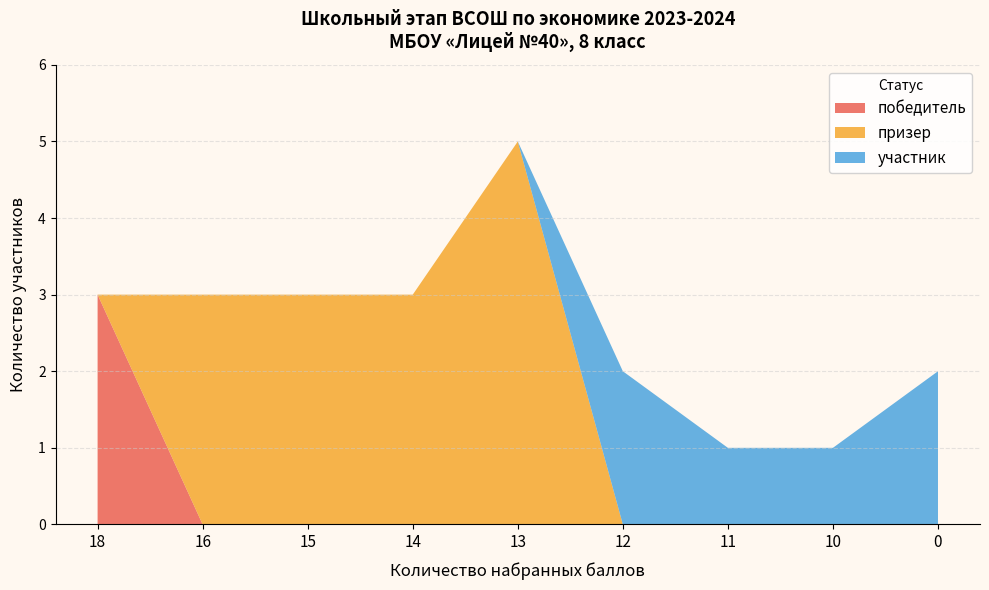

True or false: победитель has a value of -1 at 13.

False